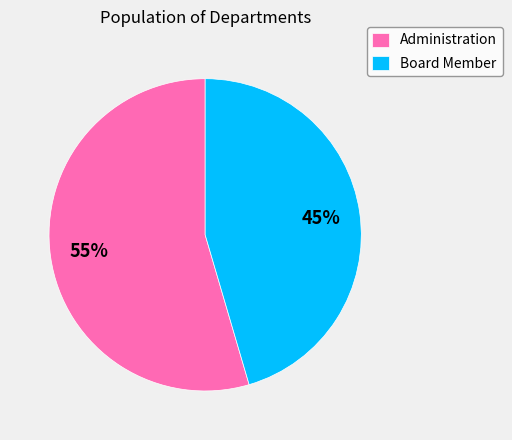

Is there any slice that represents more than half of the pie?

Yes